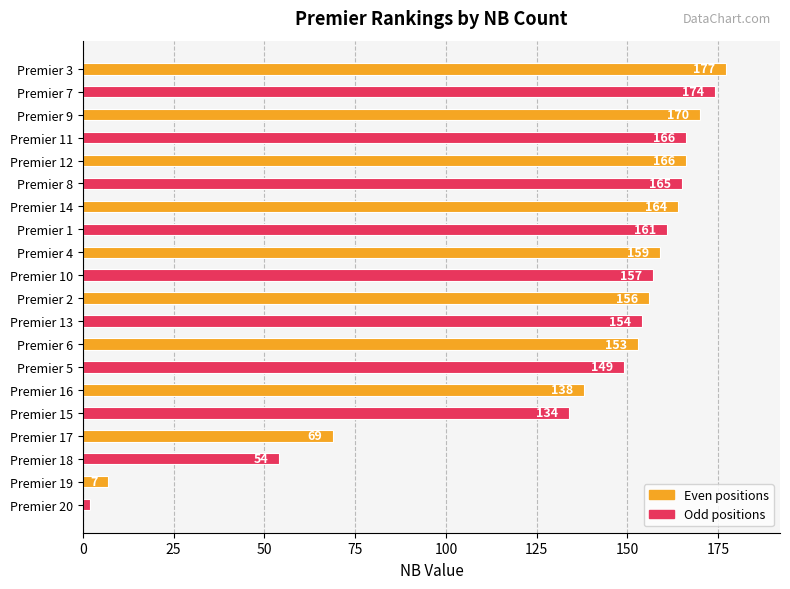

True or false: the data shows 291 at Premier 11.

False